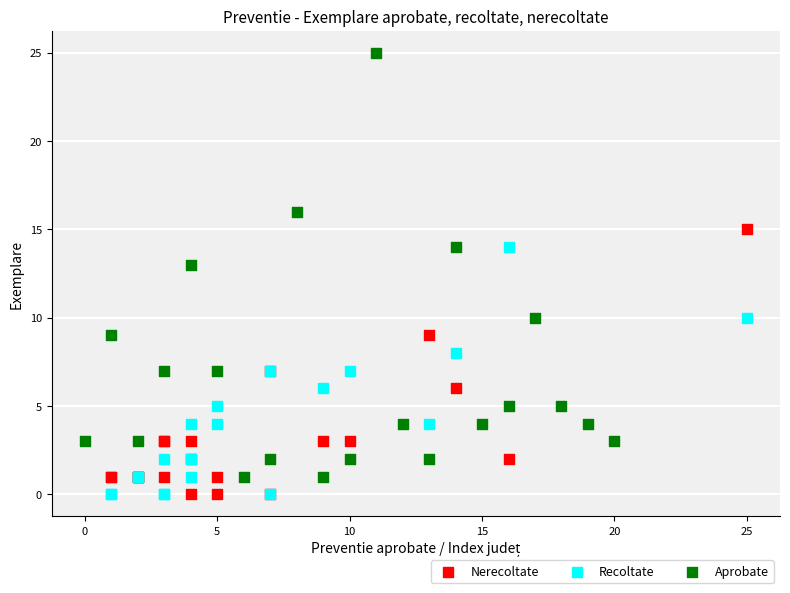

Which series reaches the maximum Y coordinate?

Aprobate